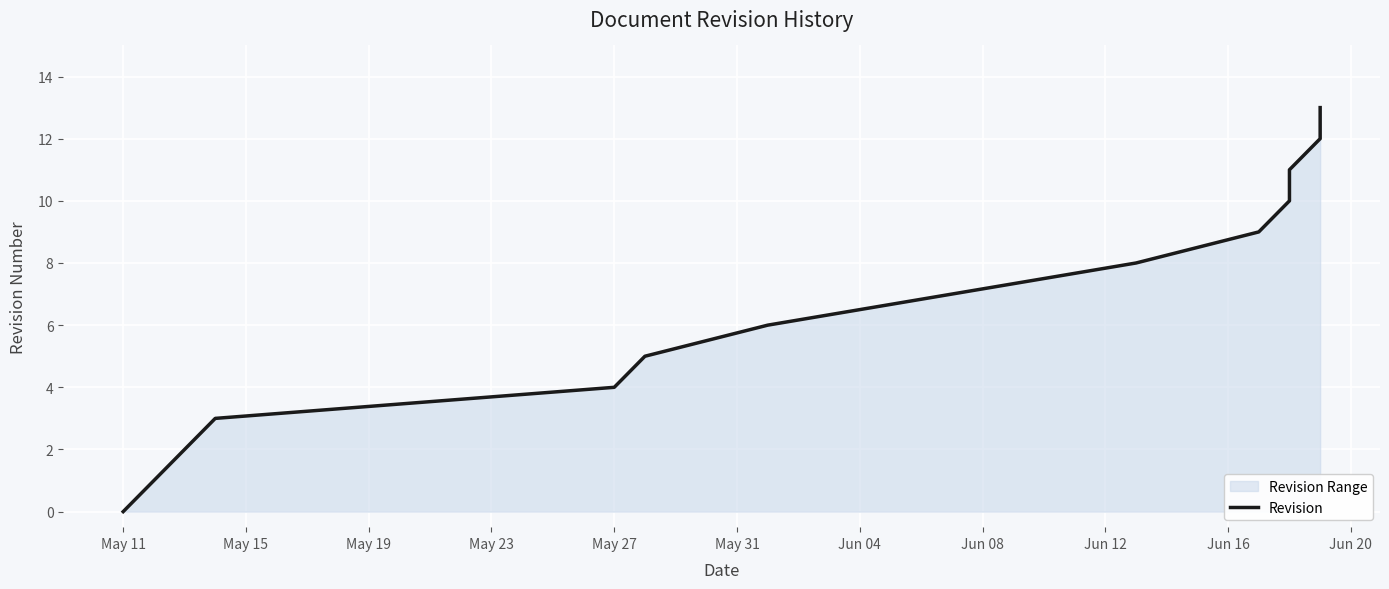

The value at 13 is 19. True or false?

False